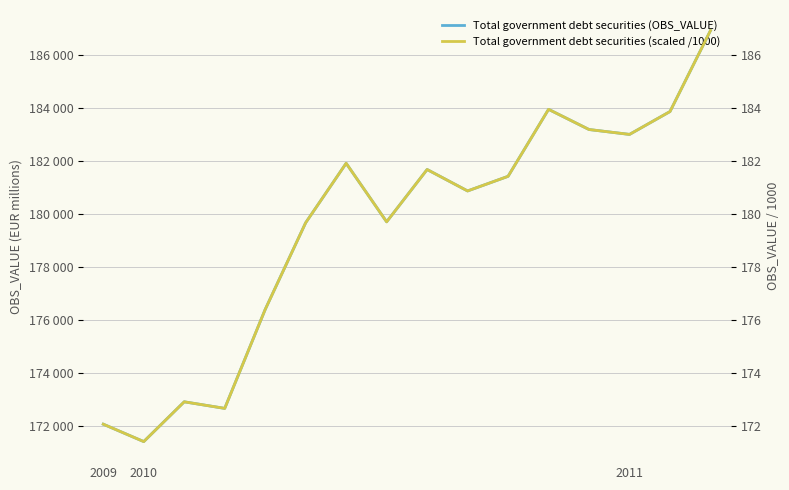

What is the maximum value for Total government debt securities (OBS_VALUE)?

186928.3